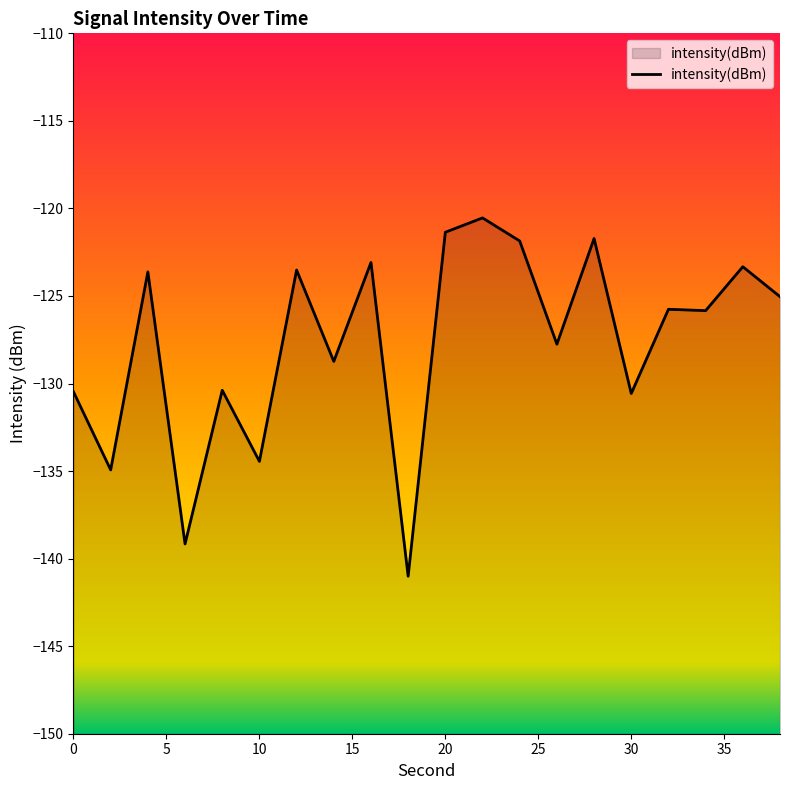

What is the difference between the maximum and minimum values?

20.5